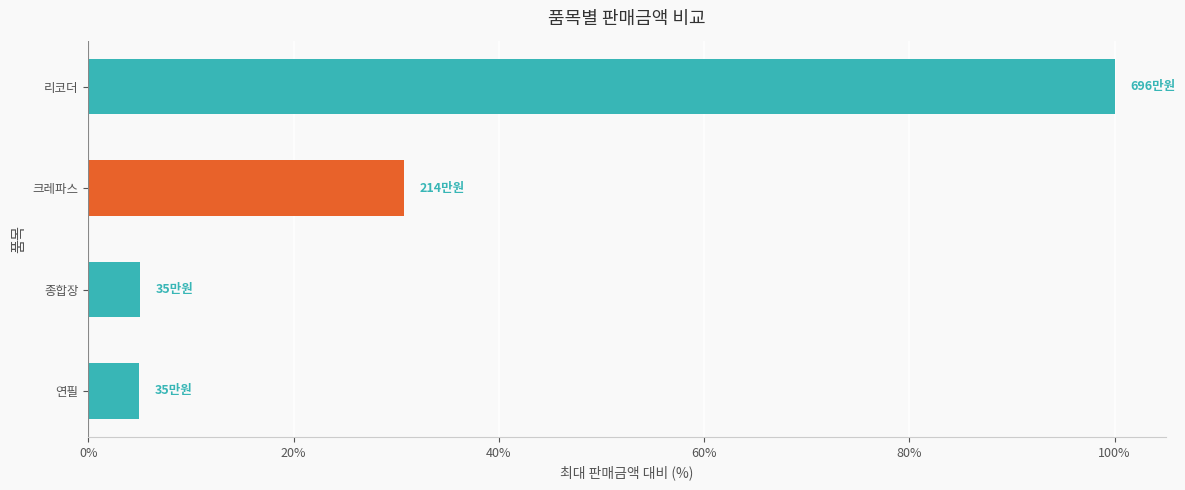

What is the difference between the maximum and second lowest values?

94.9